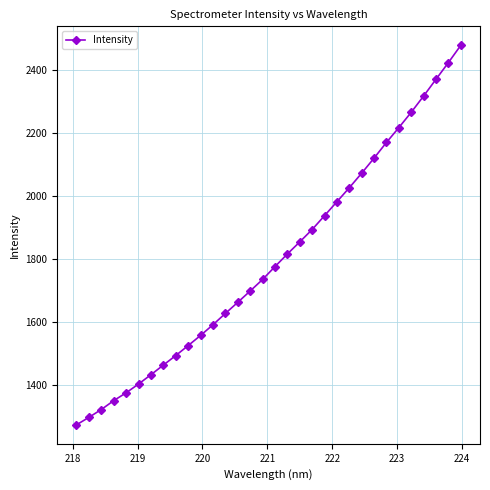

What is the sum of all values?

57509.7